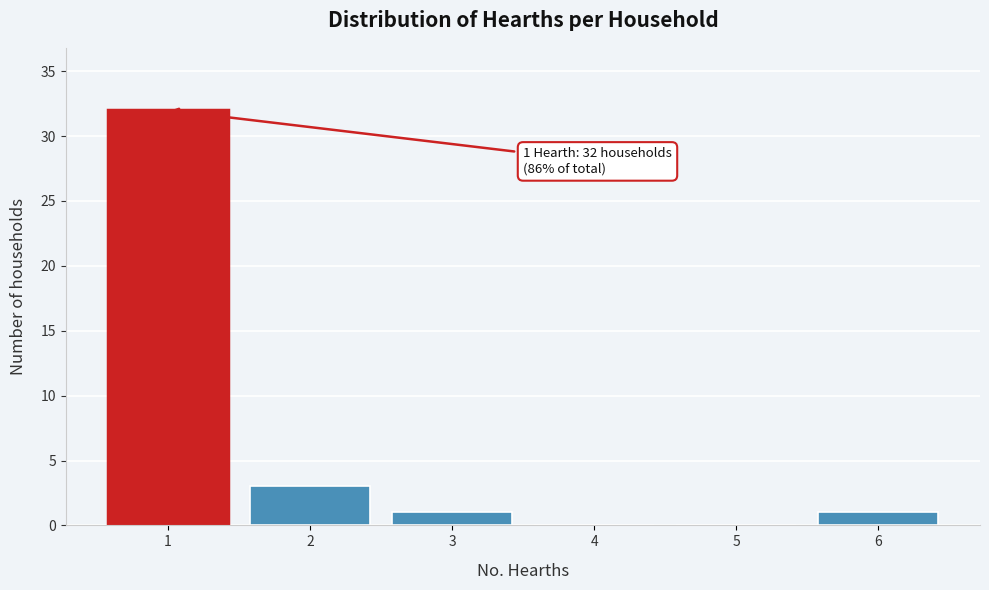

Reading left to right, extract all data points from this chart.

1=32	2=3	3=1	4=0	5=0	6=1